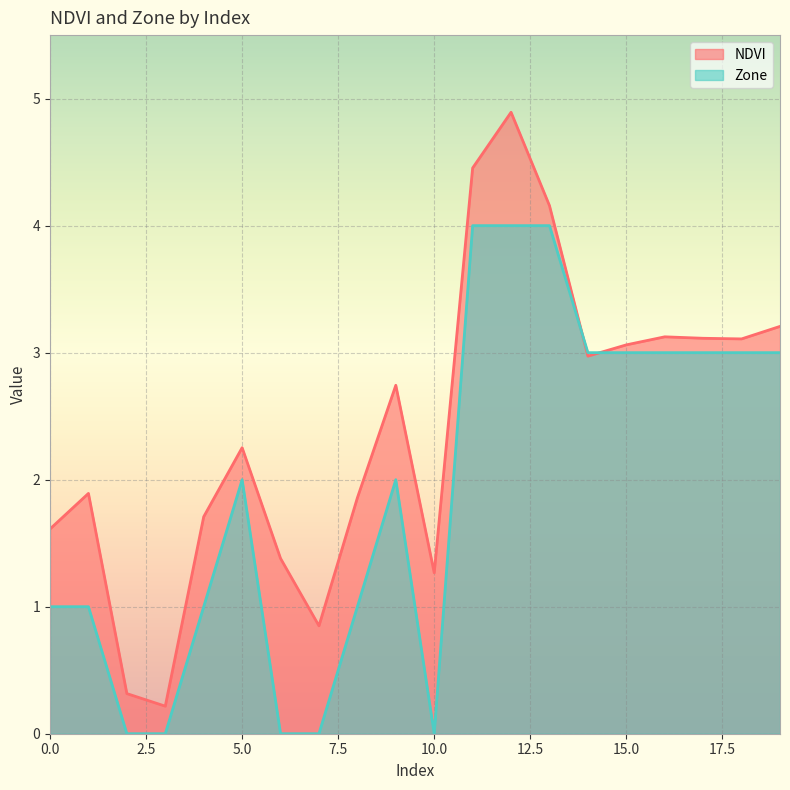

At which category is the sum across all series the highest?

12